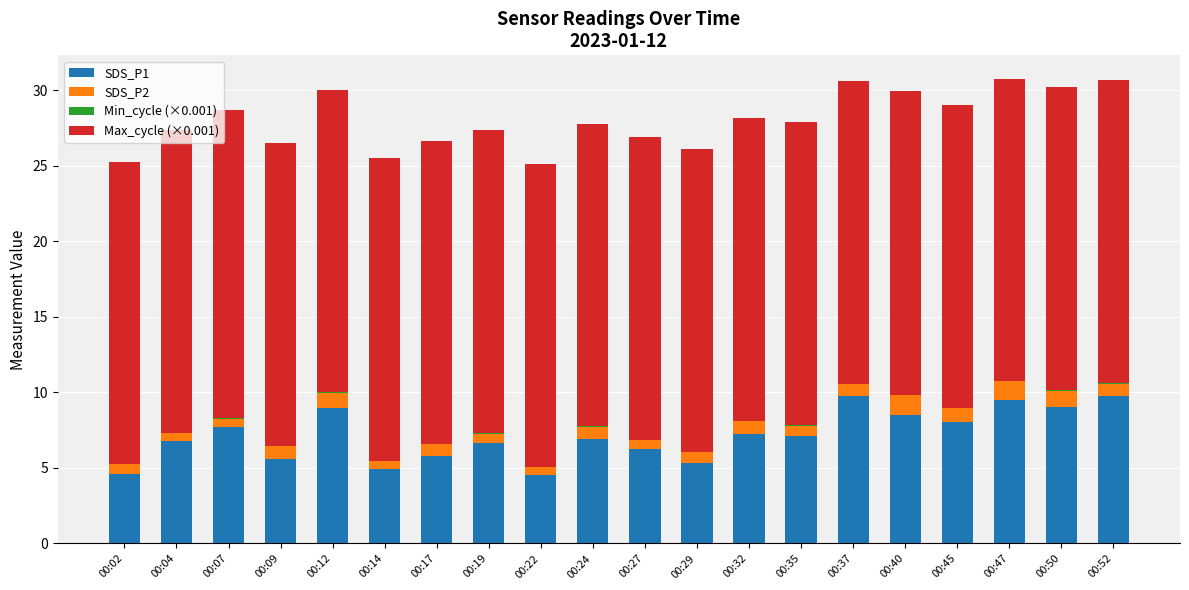

What is the sum of all SDS_P1 values?

143.0